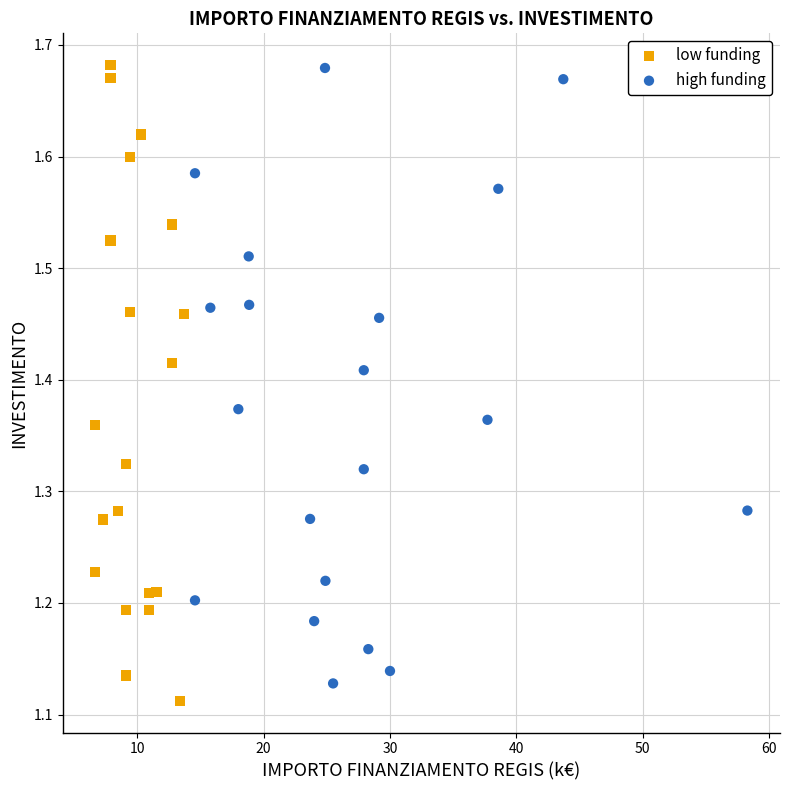

What are all the series names shown in the legend?

low funding, high funding